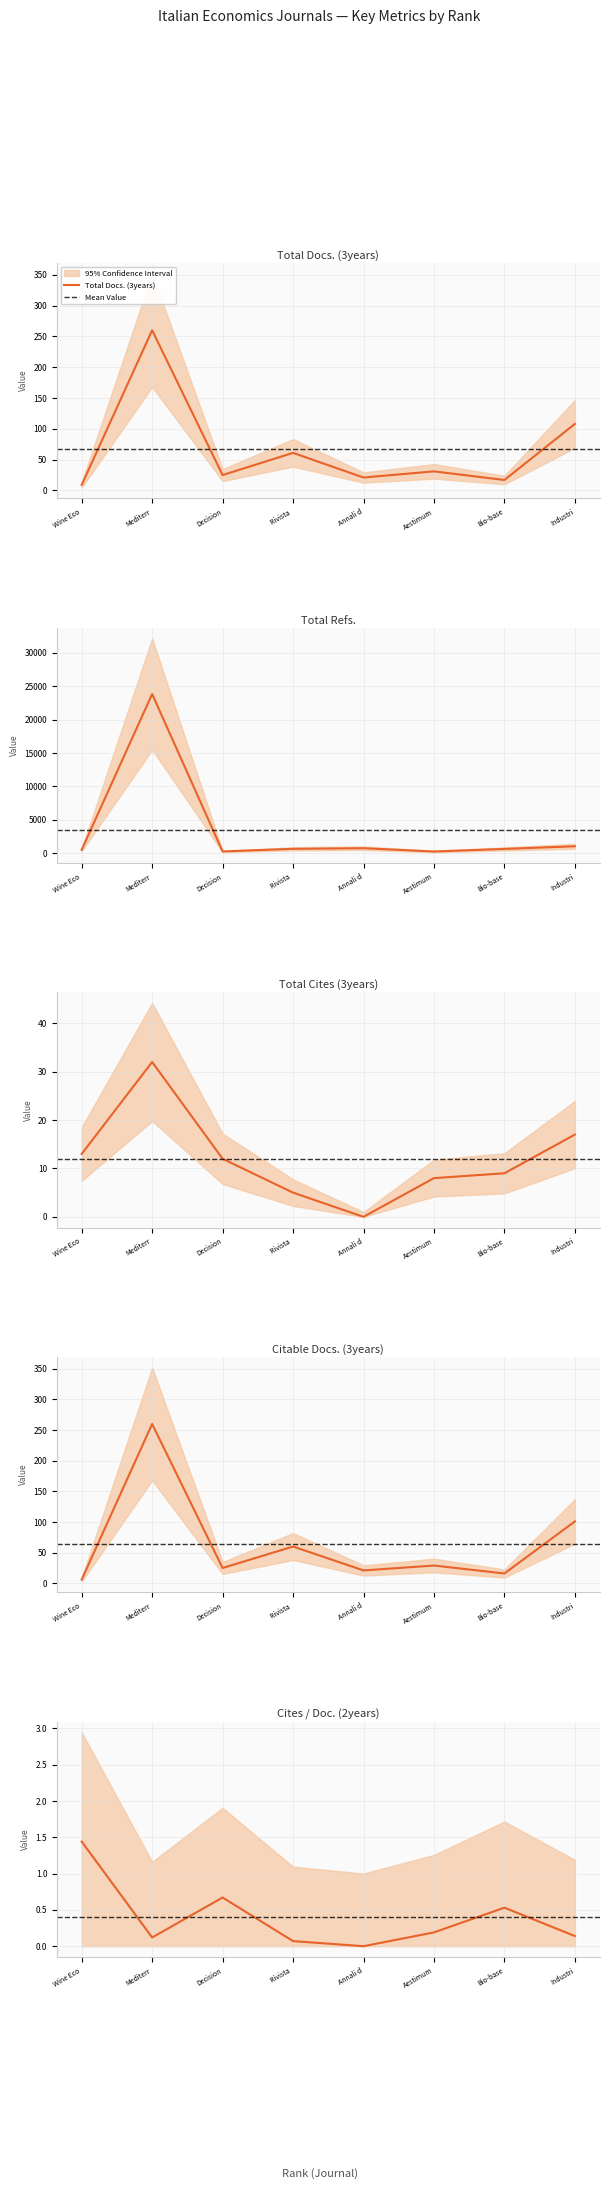

Is it true that Total Docs. (3years) equals 108 at Industri?

True